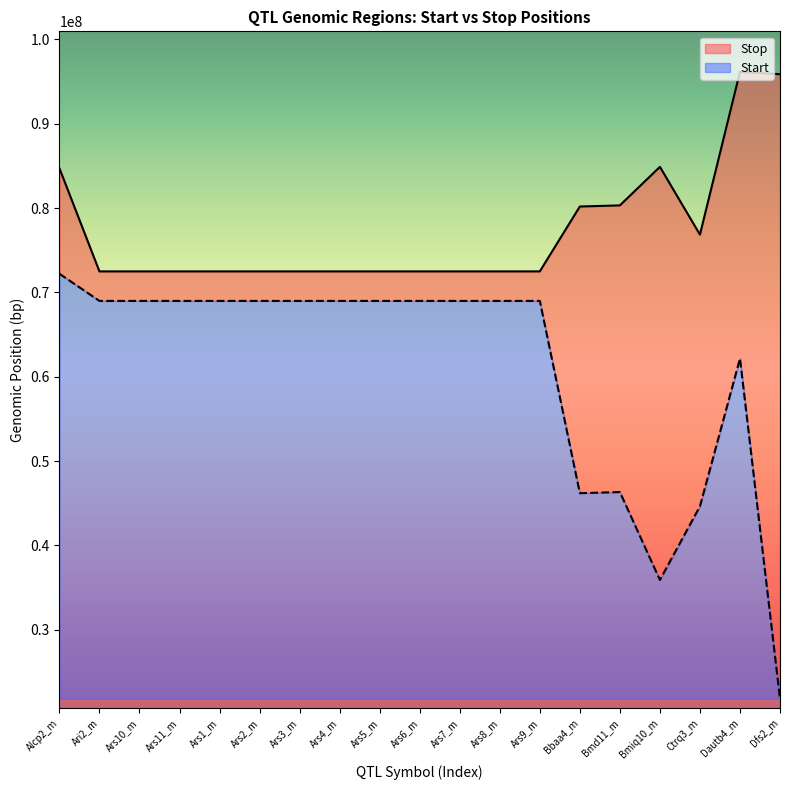

Which category has the lowest value in the Start series?

Dfs2_m